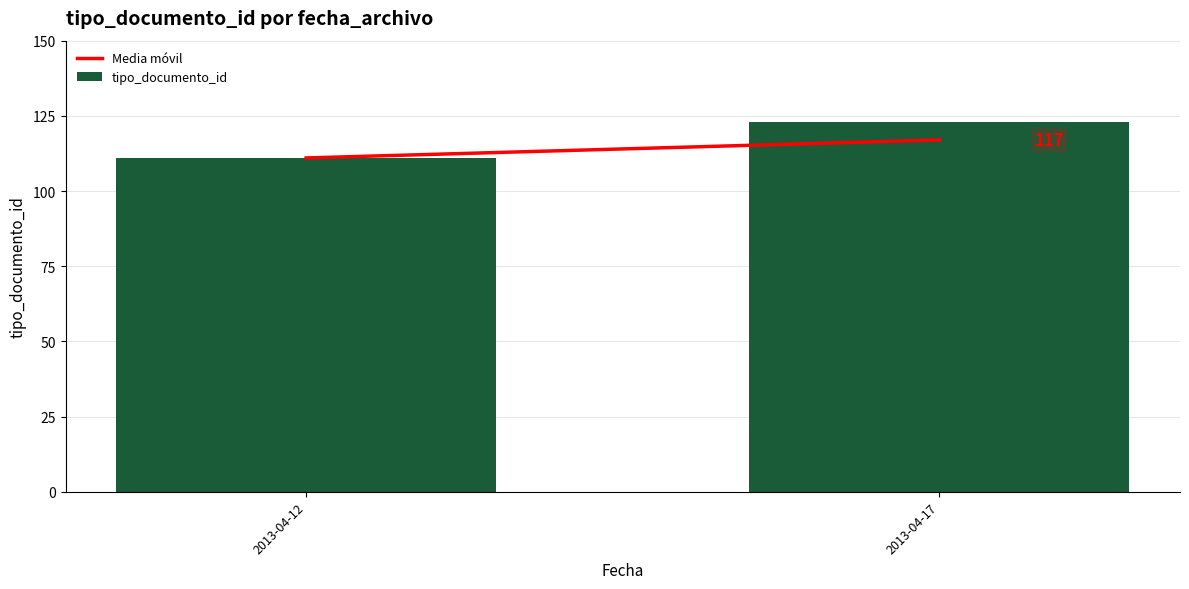

Does the chart contain any negative values?

No